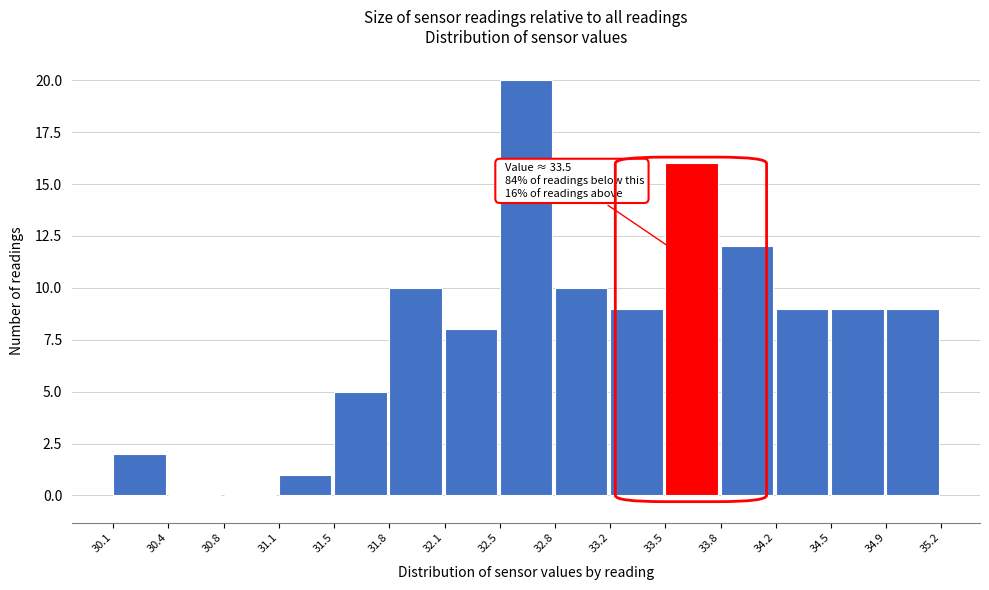

Which range on the x-axis has the tallest bar?

32.5 to 32.8